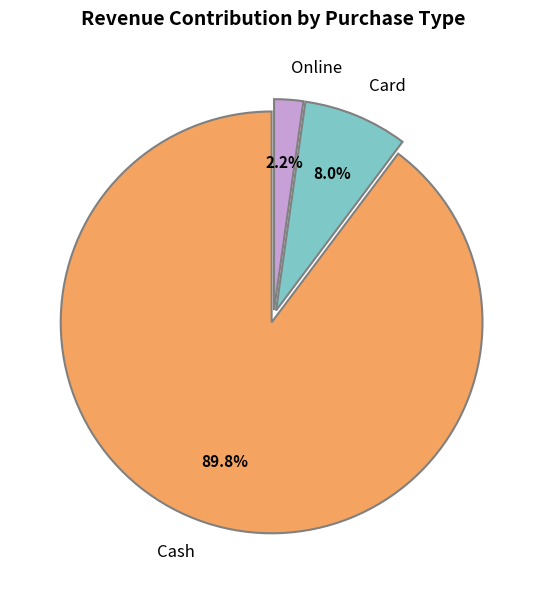

What is the largest slice in the pie chart?

Cash